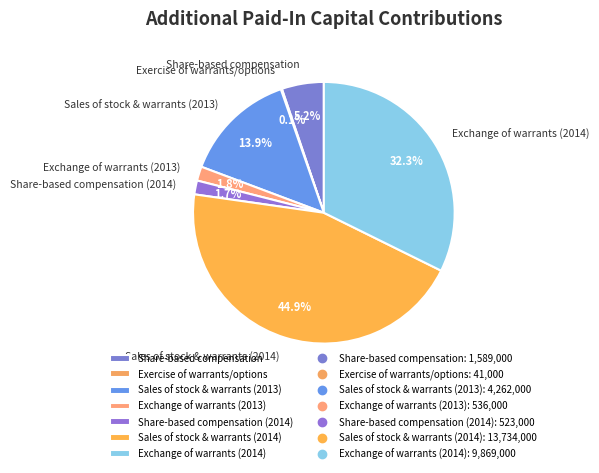

How much of the chart is everything except Exchange of warrants (2014)?

67.7%